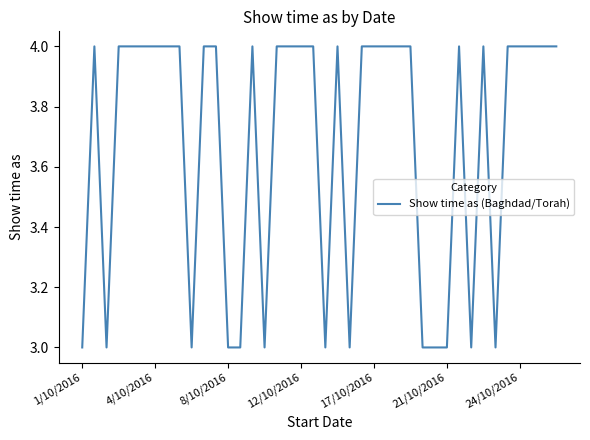

What is the greatest value displayed?

4